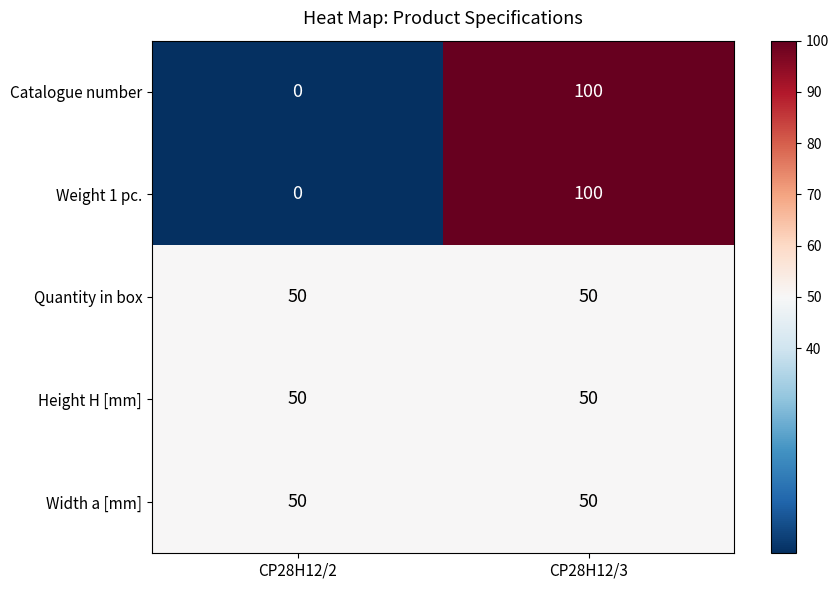

Reading left to right, what are all the values shown in this chart?

Catalogue number: CP28H12/2=0	CP28H12/3=100
Weight 1 pc.: CP28H12/2=0	CP28H12/3=100
Quantity in box: CP28H12/2=50	CP28H12/3=50
Height H [mm]: CP28H12/2=50	CP28H12/3=50
Width a [mm]: CP28H12/2=50	CP28H12/3=50